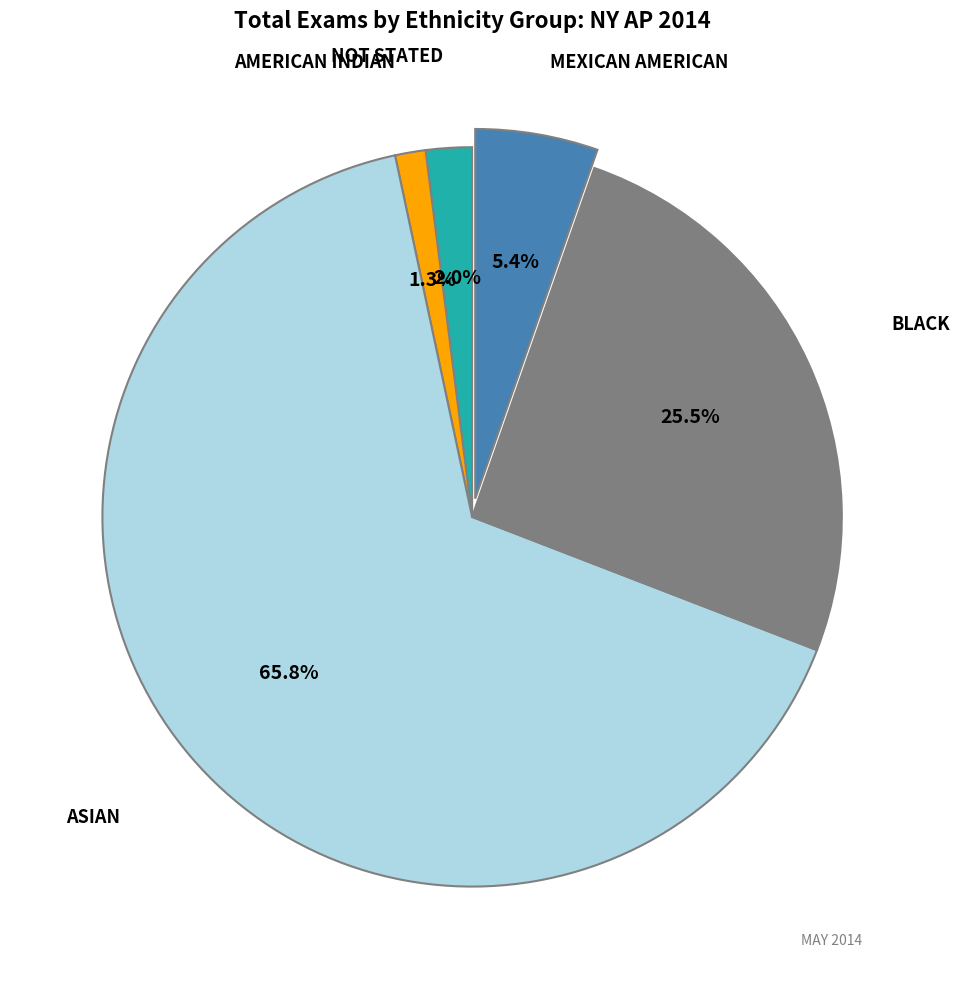

Does any single category account for the majority?

Yes